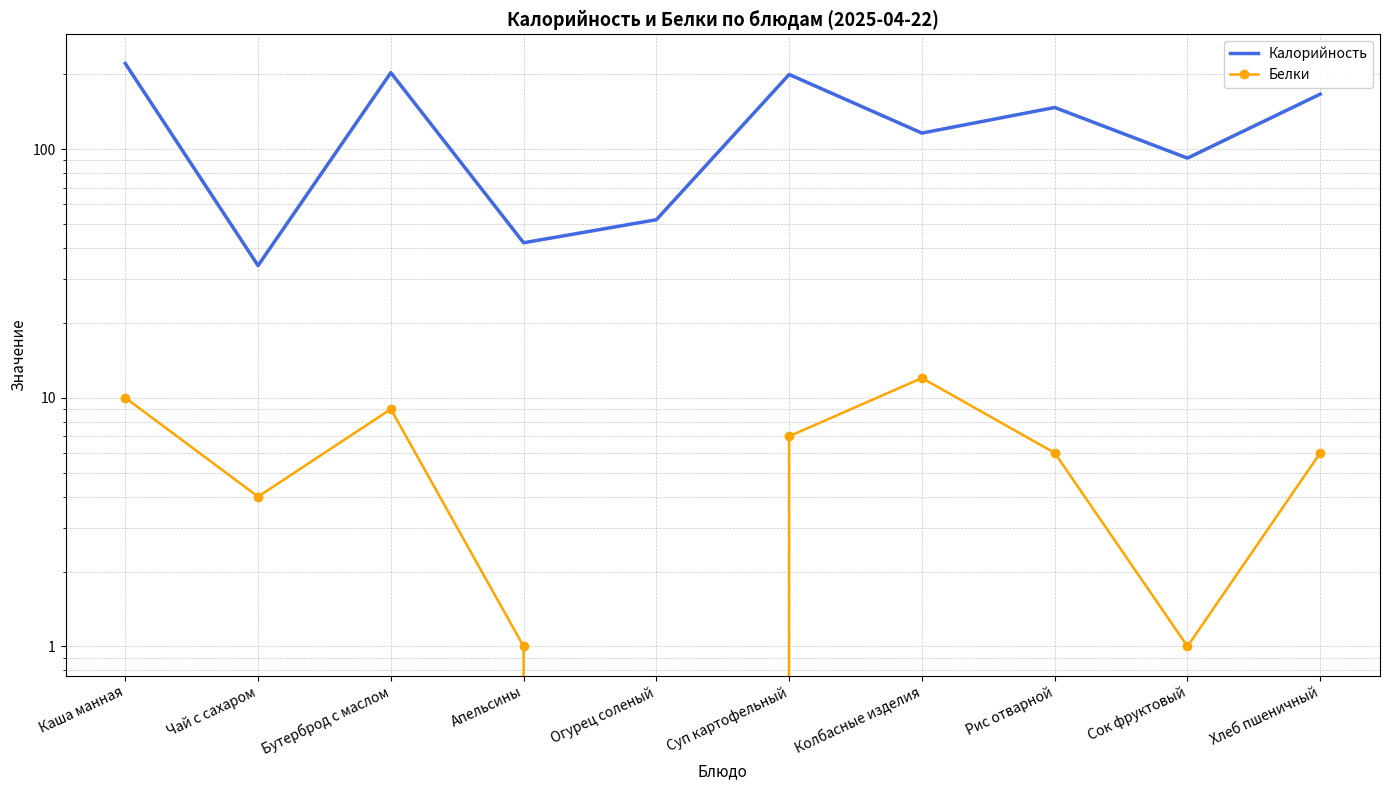

How many lines are shown in the chart?

2